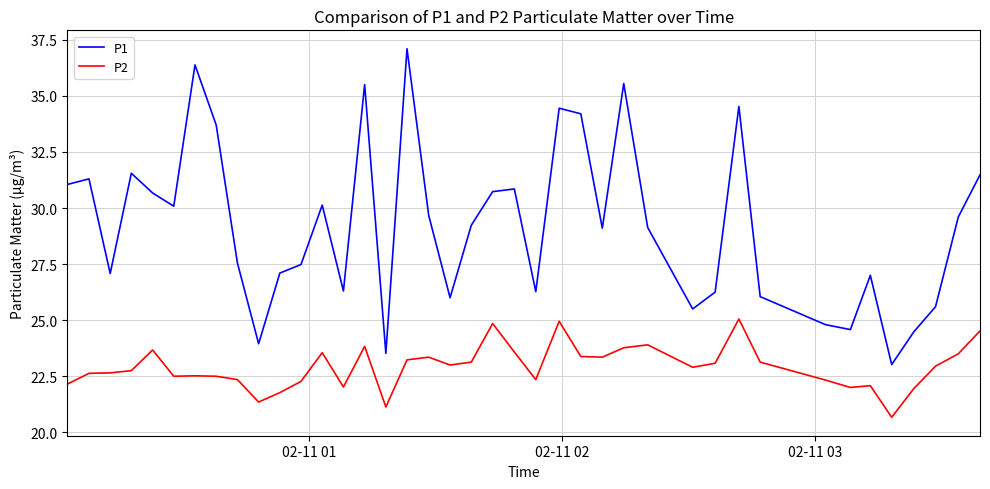

True or false: P1 and P2 cross at least once.

False